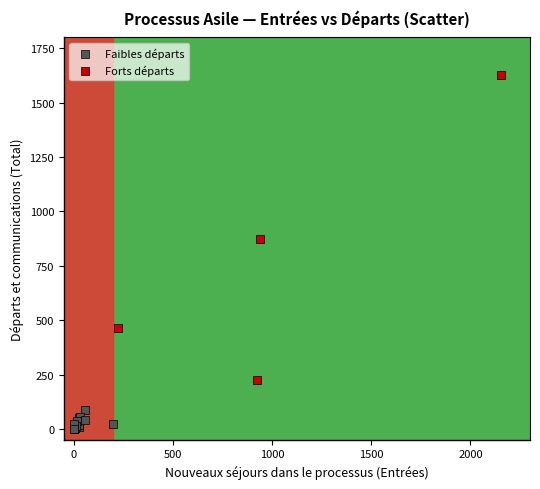

Which series contains the highest Y value?

Forts départs